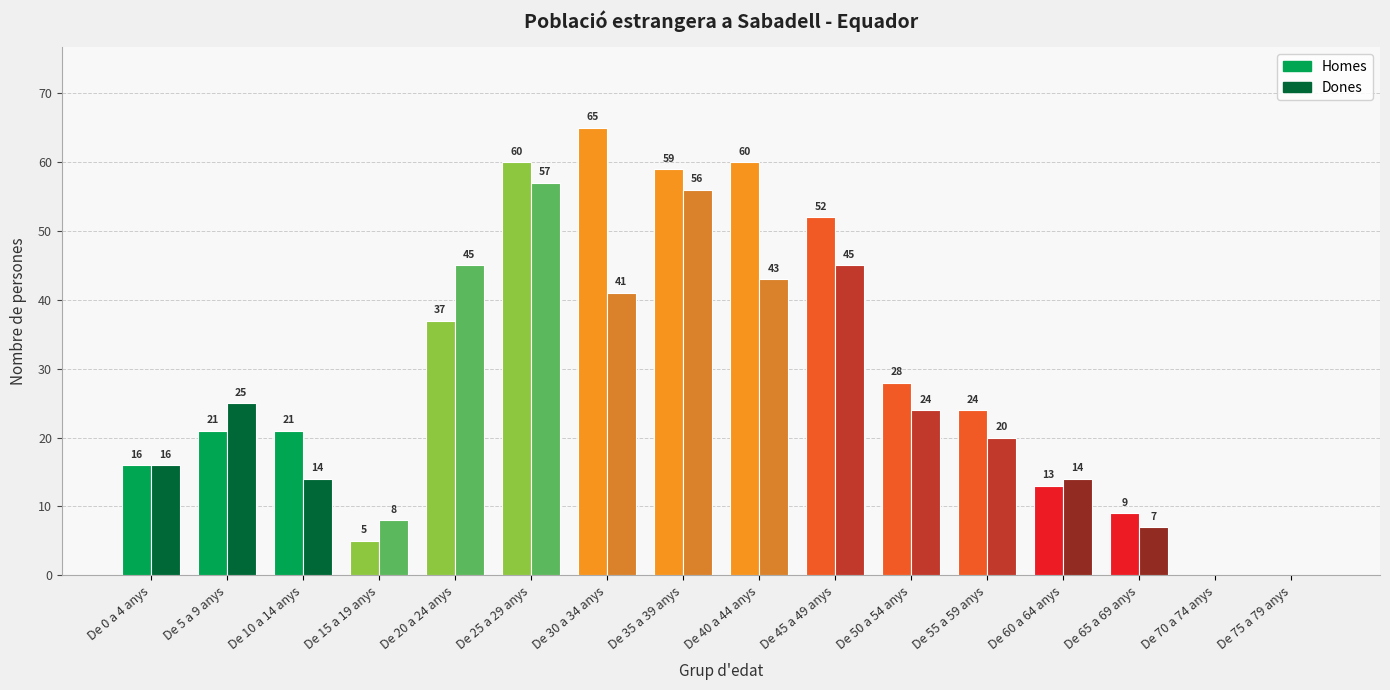

What is the total value across all series at De 50 a 54 anys?

52